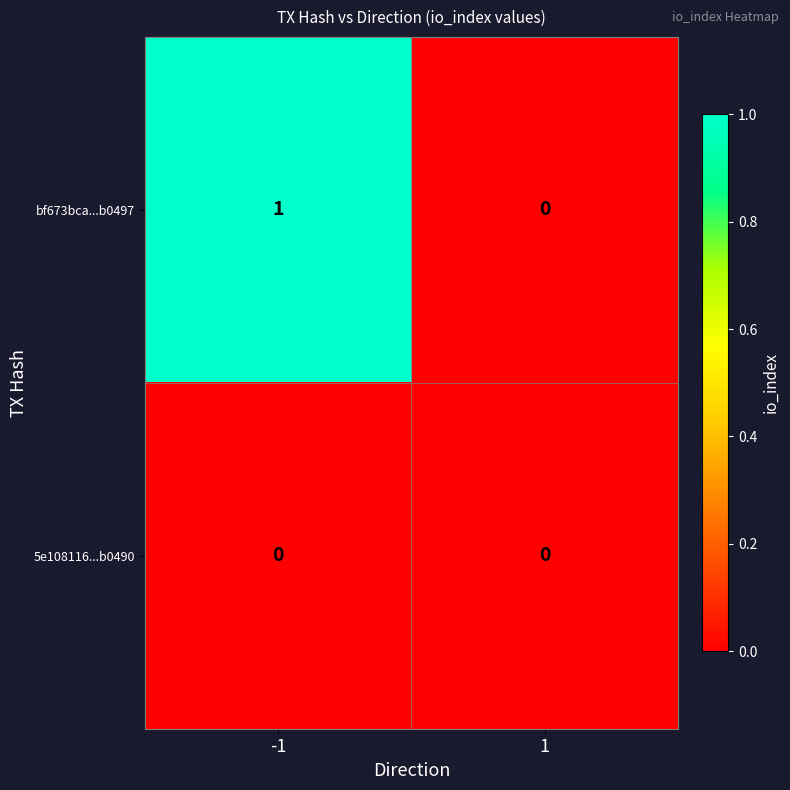

True or false: bf673bca...b0497 has a value of 0 at -1.

False